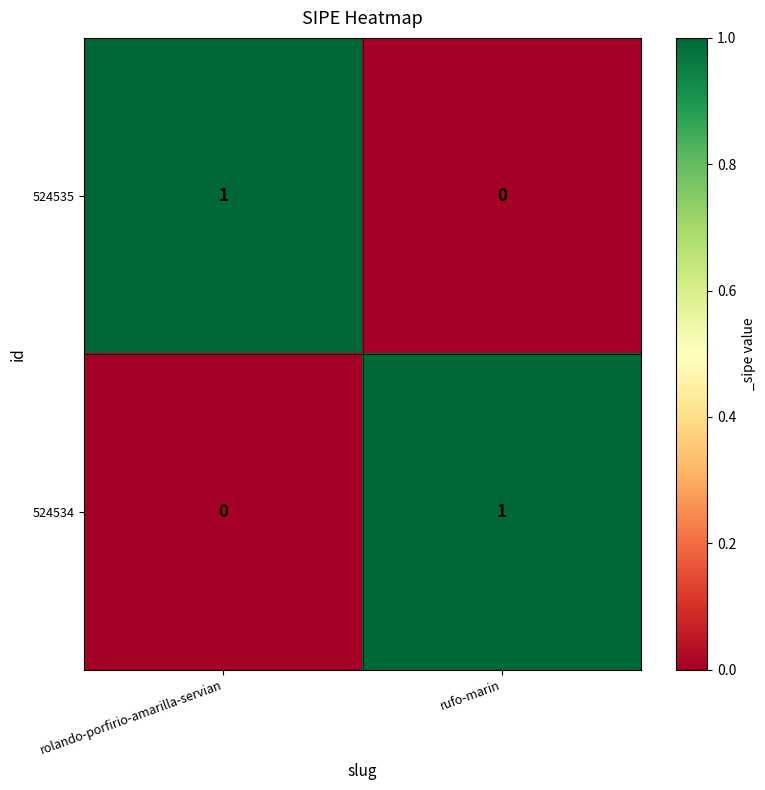

Where is 524534 nearest to the value 0?

rolando-porfirio-amarilla-servian